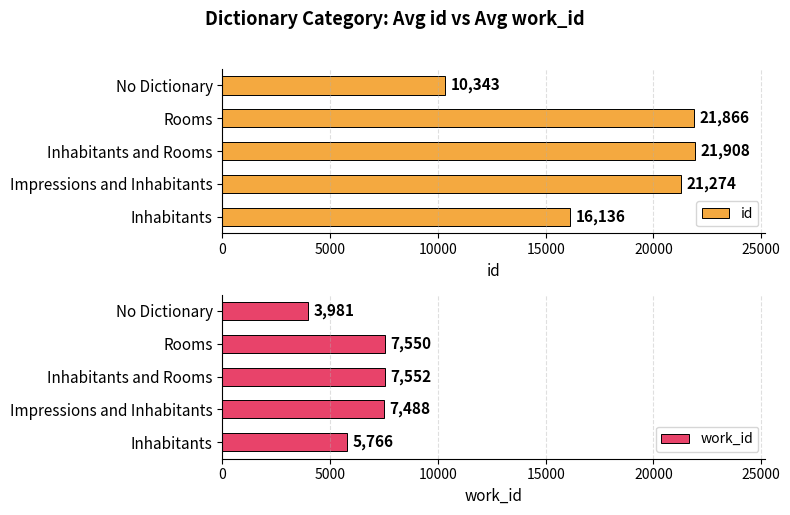

At which label does id reach its minimum?

No Dictionary